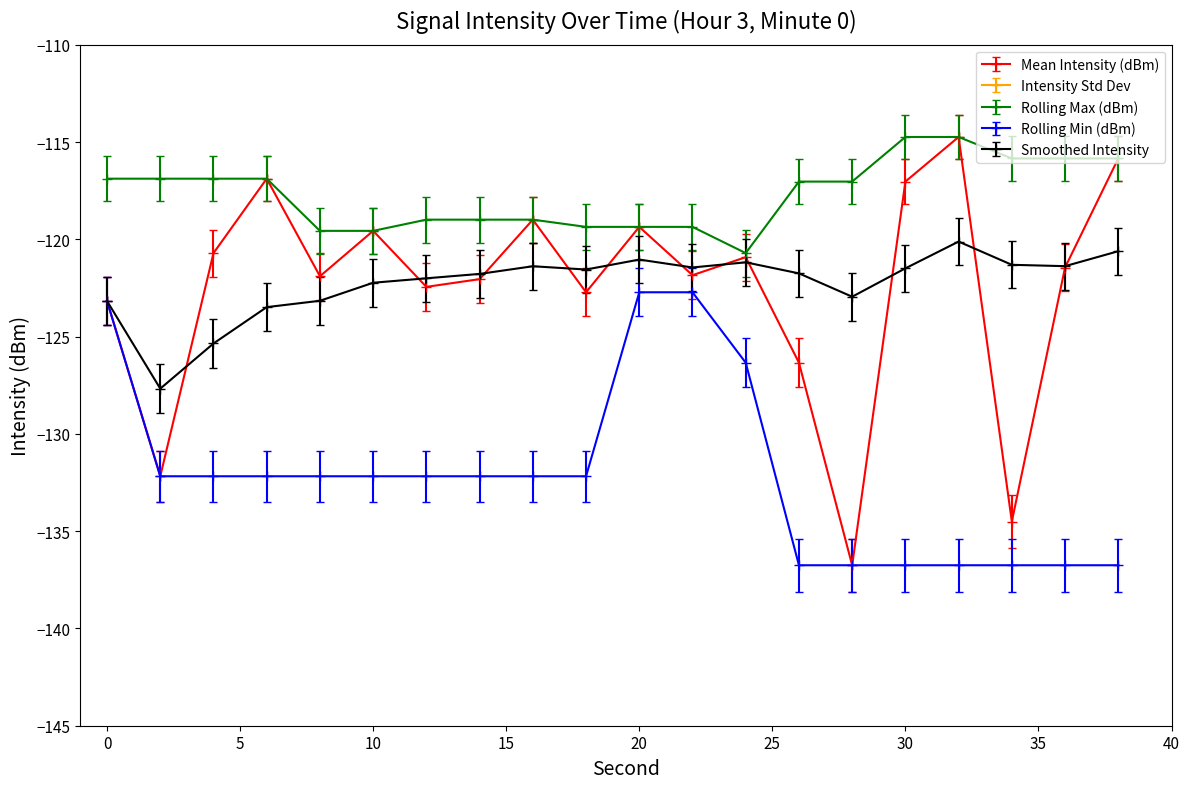

At which label does Rolling Max (dBm) reach its minimum?

24